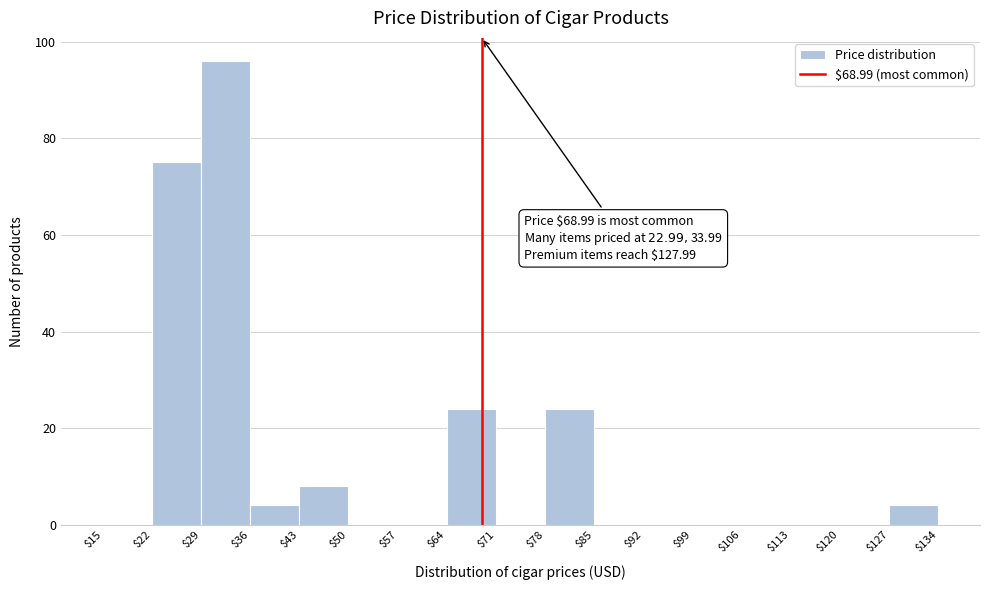

Over which range of the x-axis is the bar tallest?

$29 to $36